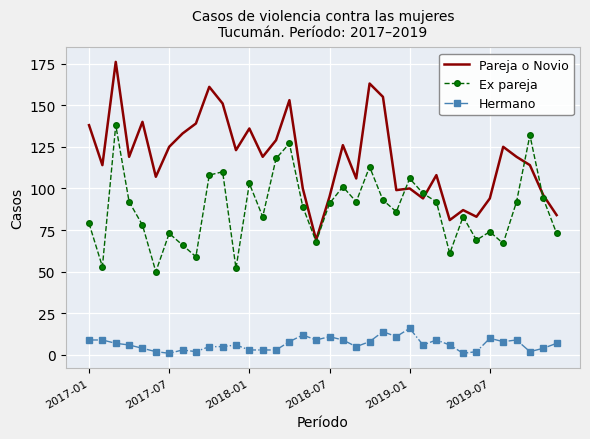

Which series has the widest spread of values?

Pareja o Novio